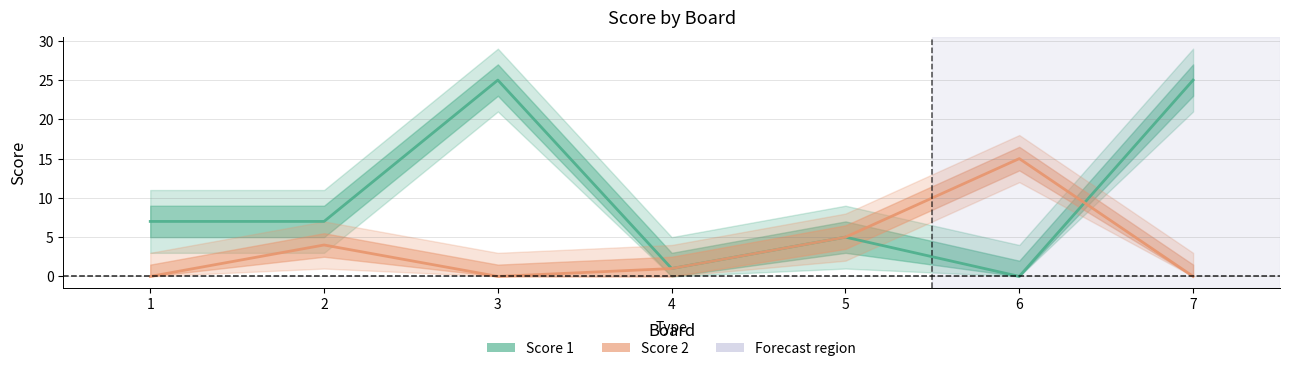

What value does the Score 1 series have at 1, to the nearest 10?

10